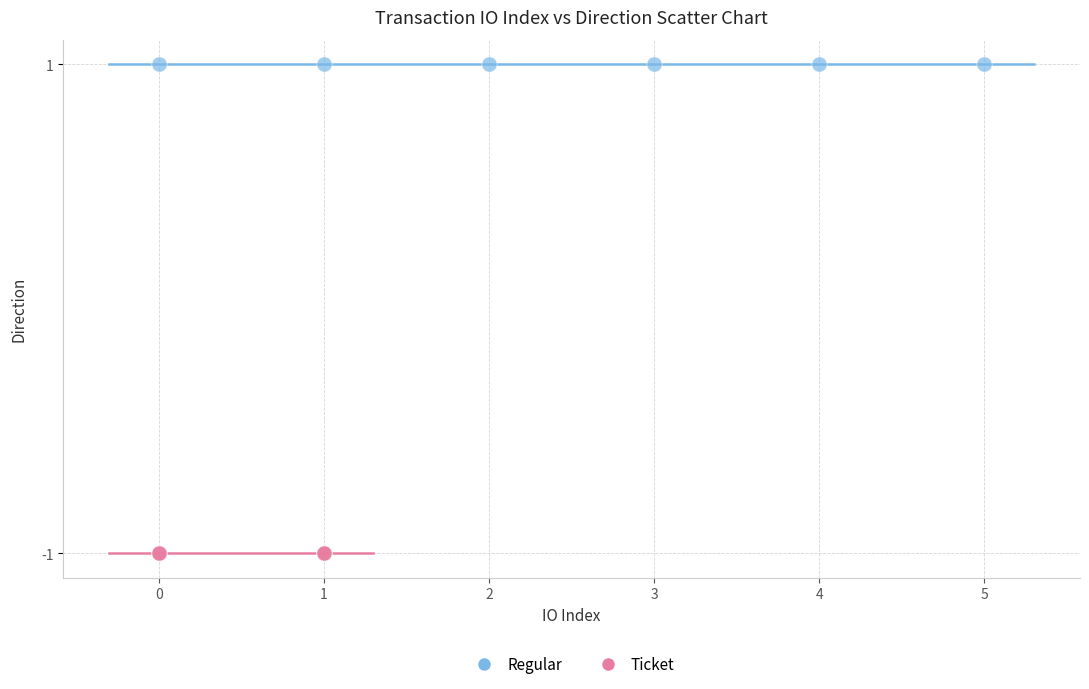

Which series contains the lowest Y value?

Ticket